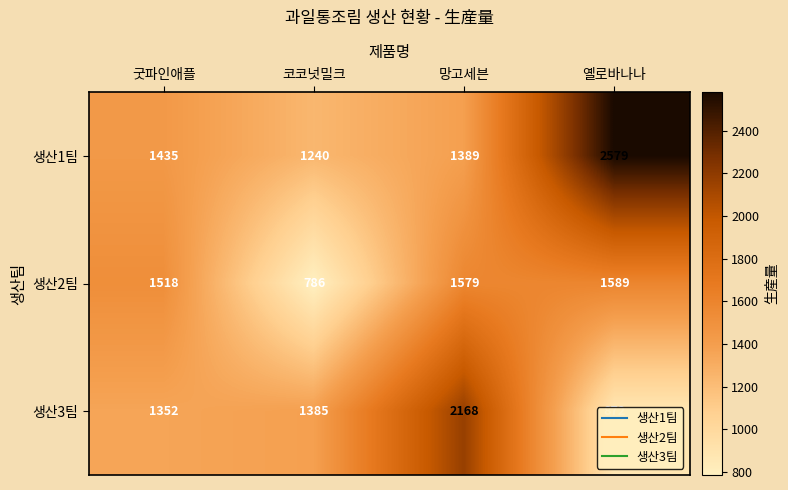

Which category has the lowest value in the 생산2팀 series?

코코넛밀크